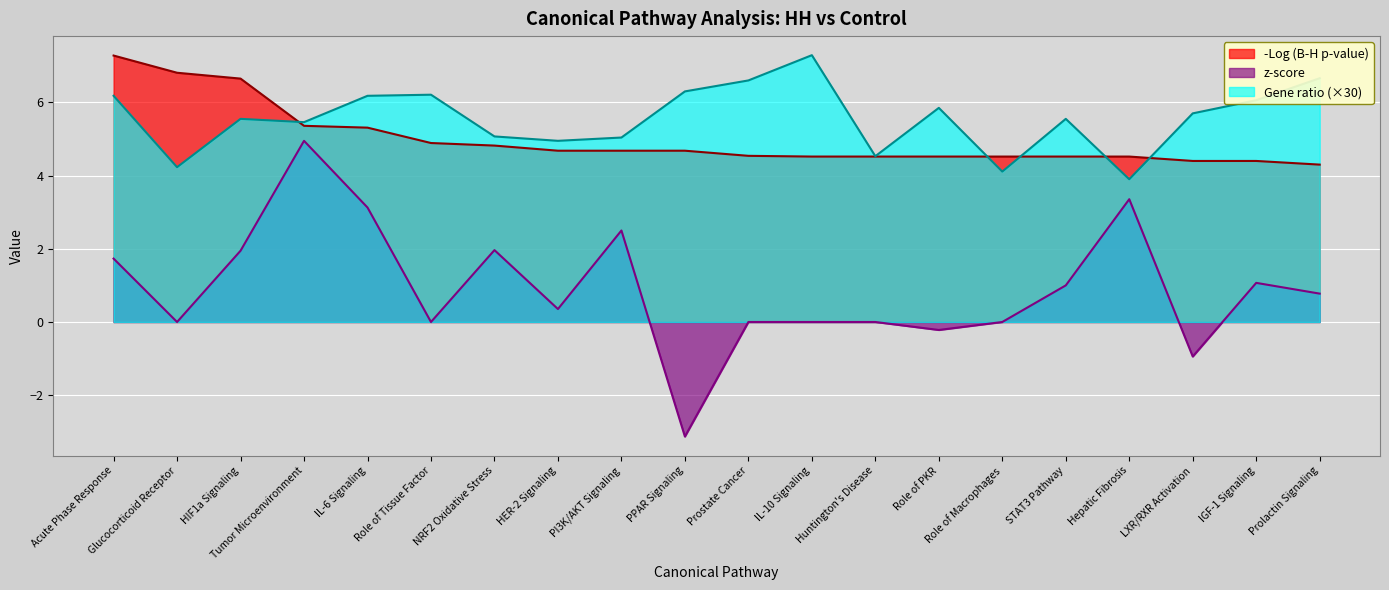

What are all the series names shown in the legend?

-Log (B-H p-value), z-score, Gene ratio (×30)